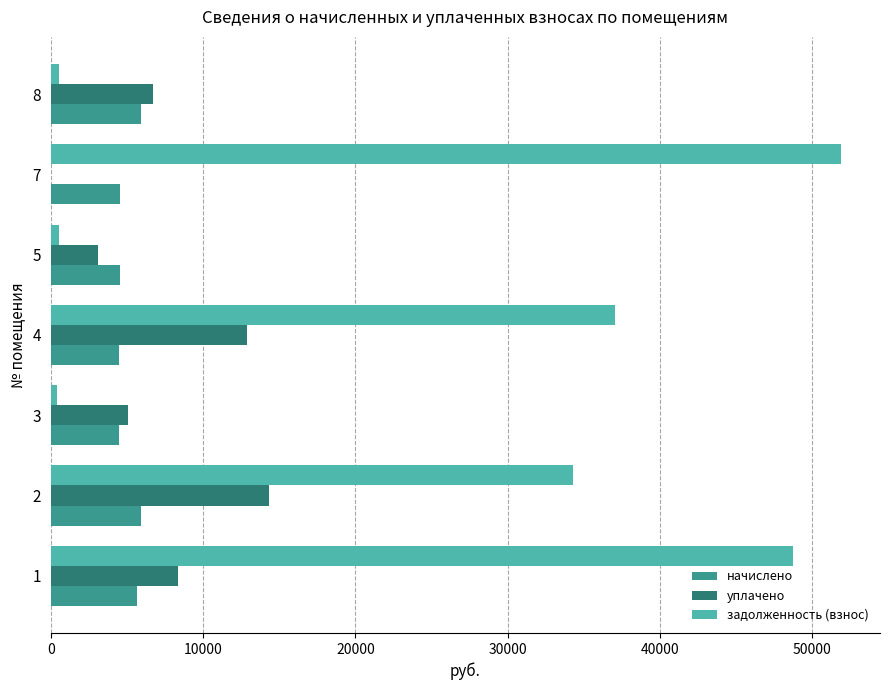

Is the value of задолженность (взнос) at 3 greater than the value of начислено at 3?

No